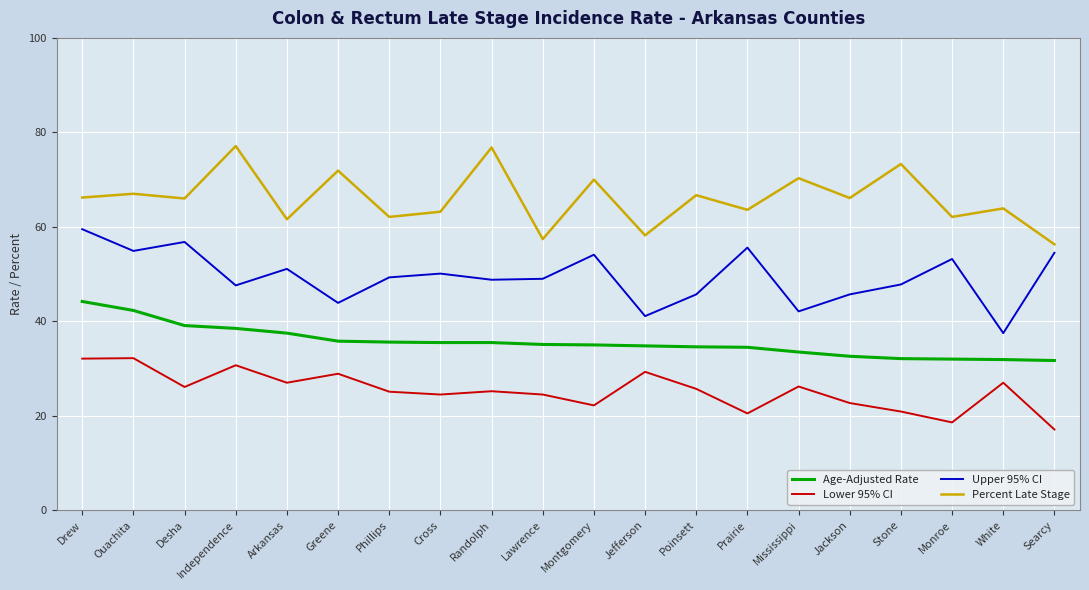

Which label corresponds to the smallest value in the chart?

Searcy